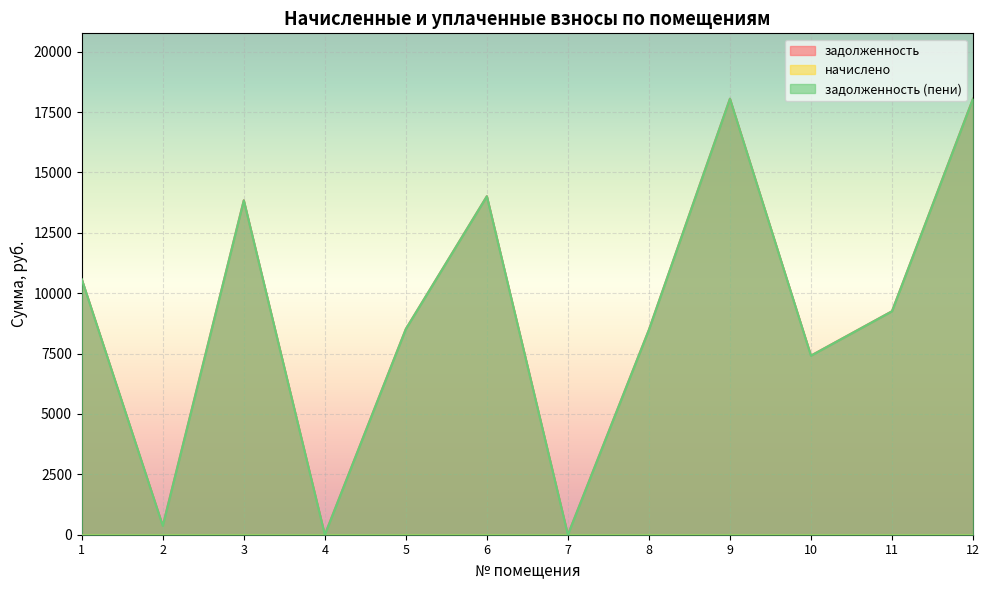

Reading left to right, what are all the values shown in this chart?

задолженность: 1=10581.6	2=369.4	3=13845.6	4=0.0	5=8518.0	6=14014.8	7=0.0	8=8484.3	9=18051.3	10=7415.8	11=9252.9	12=18051.3
задолженность (пени): 1=10581.6	2=369.4	3=13845.6	4=0.0	5=8518.0	6=14014.8	7=0.0	8=8484.3	9=18051.3	10=7415.8	11=9252.9	12=18051.3